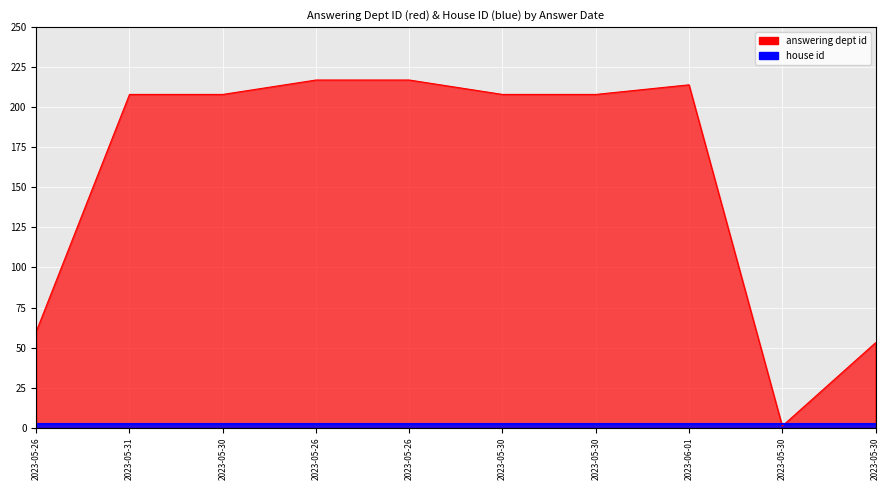

What is the label of the 2nd point from the right?

2023-05-30